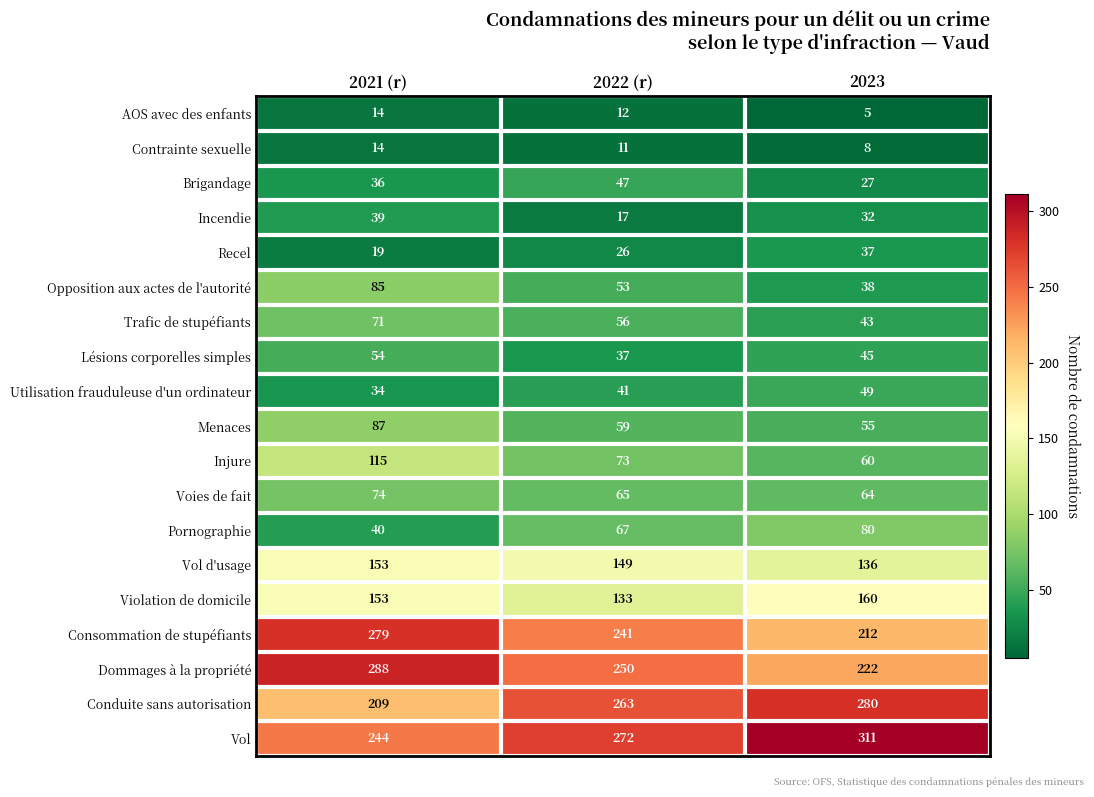

What is the spread (max minus min) of values at 2021 (r)?

274